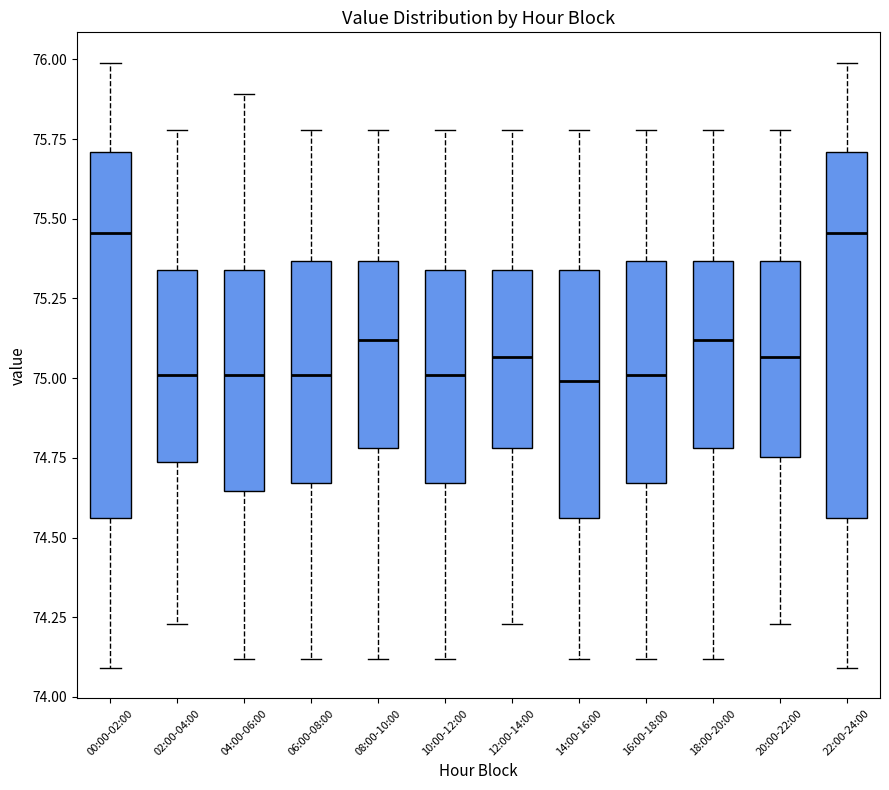

Reading left to right, read every box against the y-axis: the position of its median line, the range the box covers, and the ends of its whiskers. The values are not printed on the chart, so give them approximately, as read against the axis.

00:00-02:00: median 75.45, box 74.55 to 75.70, whiskers 74.10 to 76.00
02:00-04:00: median 75.00, box 74.75 to 75.35, whiskers 74.25 to 75.80
04:00-06:00: median 75.00, box 74.65 to 75.35, whiskers 74.10 to 75.90
06:00-08:00: median 75.00, box 74.65 to 75.35, whiskers 74.10 to 75.80
08:00-10:00: median 75.10, box 74.80 to 75.35, whiskers 74.10 to 75.80
10:00-12:00: median 75.00, box 74.65 to 75.35, whiskers 74.10 to 75.80
12:00-14:00: median 75.05, box 74.80 to 75.35, whiskers 74.25 to 75.80
14:00-16:00: median 75.00, box 74.55 to 75.35, whiskers 74.10 to 75.80
16:00-18:00: median 75.00, box 74.65 to 75.35, whiskers 74.10 to 75.80
18:00-20:00: median 75.10, box 74.80 to 75.35, whiskers 74.10 to 75.80
20:00-22:00: median 75.05, box 74.75 to 75.35, whiskers 74.25 to 75.80
22:00-24:00: median 75.45, box 74.55 to 75.70, whiskers 74.10 to 76.00